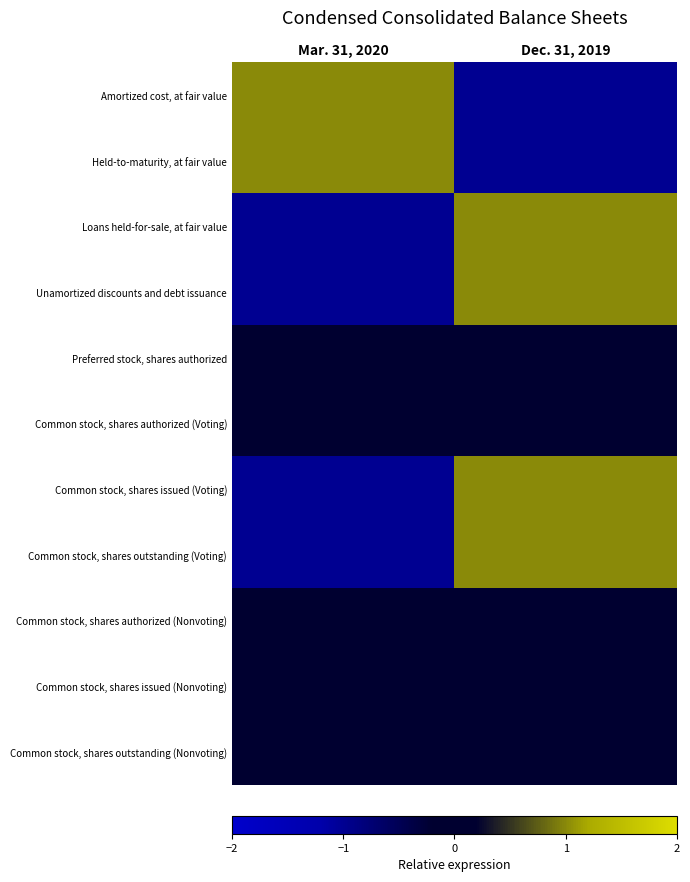

What is the smallest value displayed?

-1